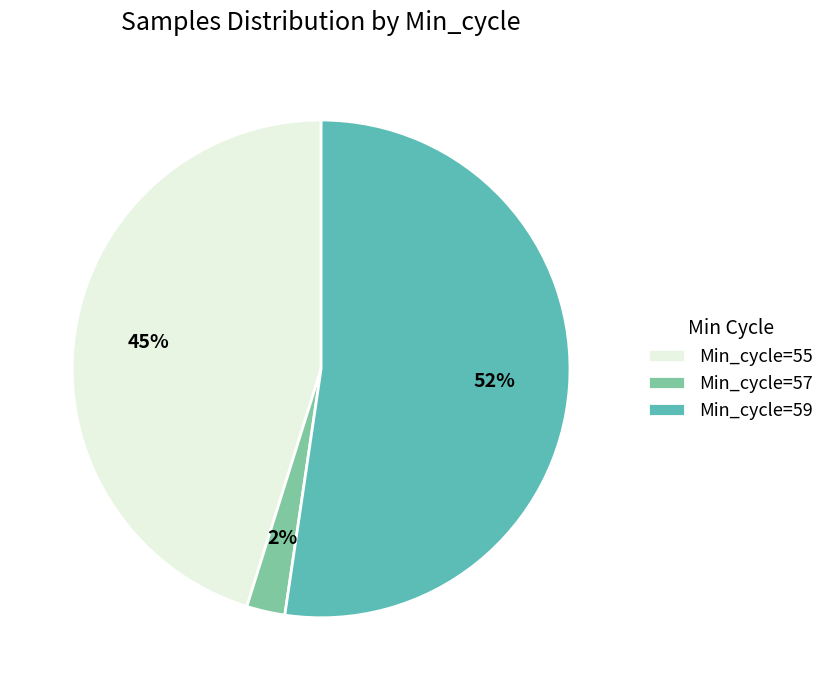

To the nearest percent, what is the average slice percentage?

33%